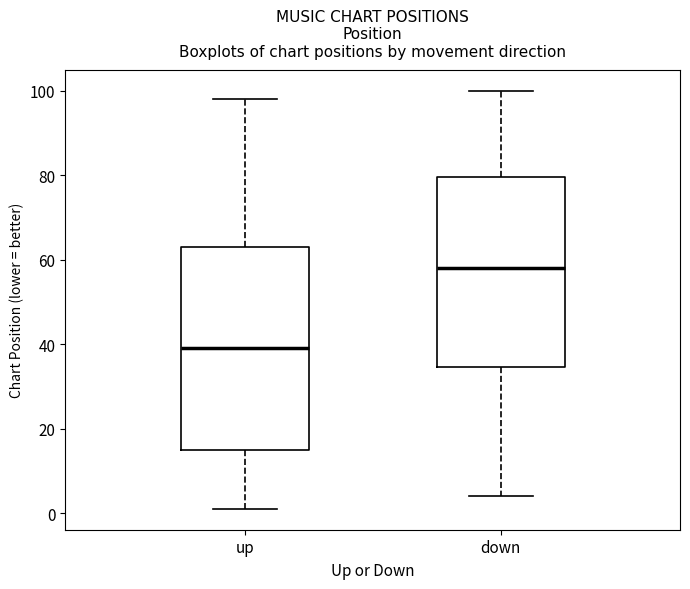

Reading left to right, read every box against the y-axis: the position of its median line, the range the box covers, and the ends of its whiskers. The values are not printed on the chart, so give them approximately, as read against the axis.

up: median 40, box 16 to 64, whiskers 2 to 98
down: median 58, box 34 to 80, whiskers 4 to 100